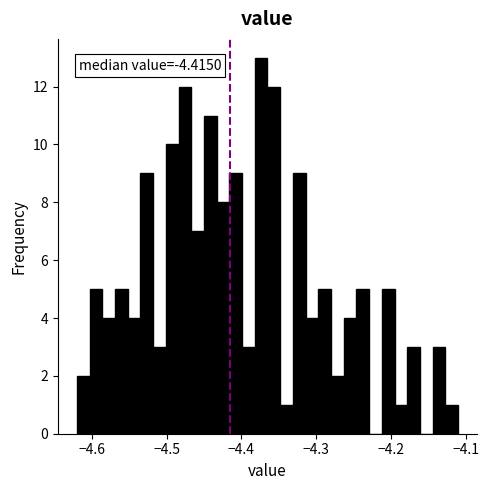

Read against the x-axis, roughly where is the centre of the tallest bar?

-4.37